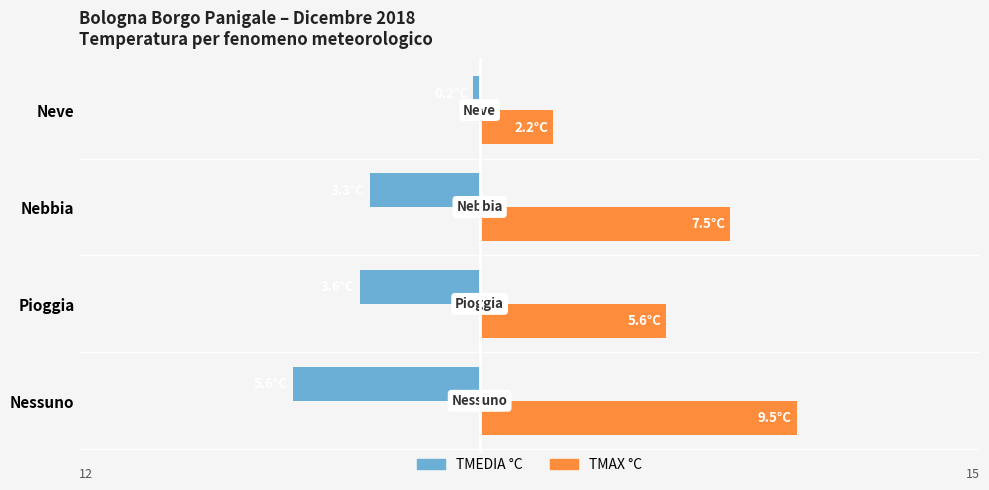

What are all the series names shown in the legend?

TMEDIA °C, TMAX °C